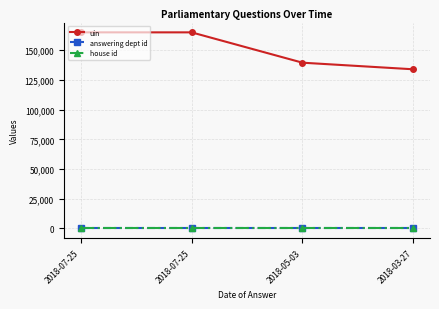

Is it true that uin equals 267294 at 2018-07-25?

False